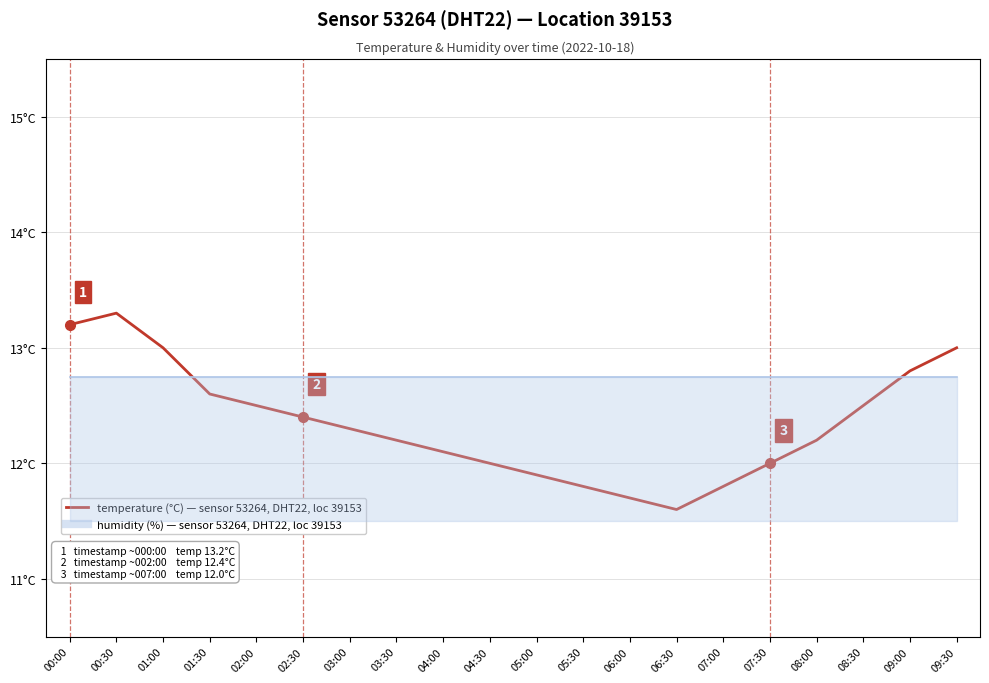

What is the difference between the maximum and minimum values?

1.7